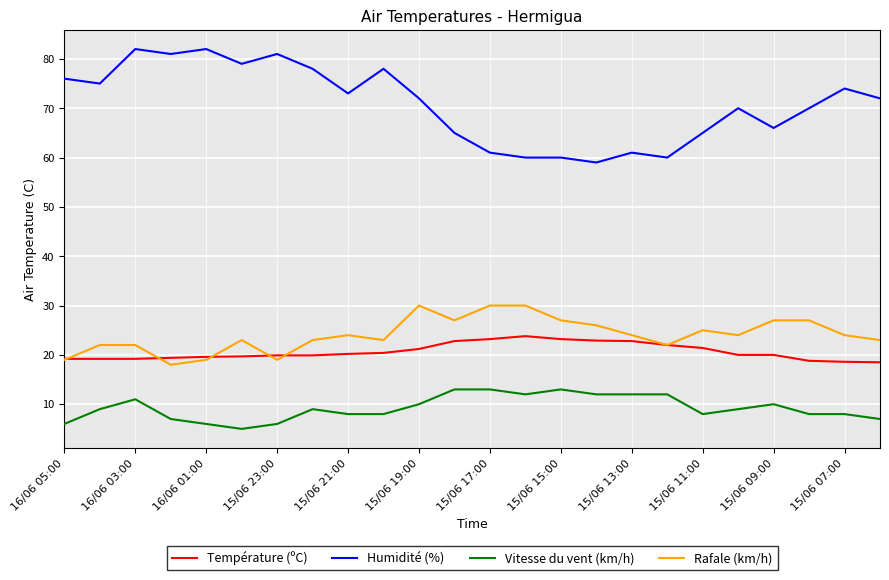

List the series in order of their peak value, lowest first.

Vitesse du vent (km/h), Température (ºC), Rafale (km/h), Humidité (%)